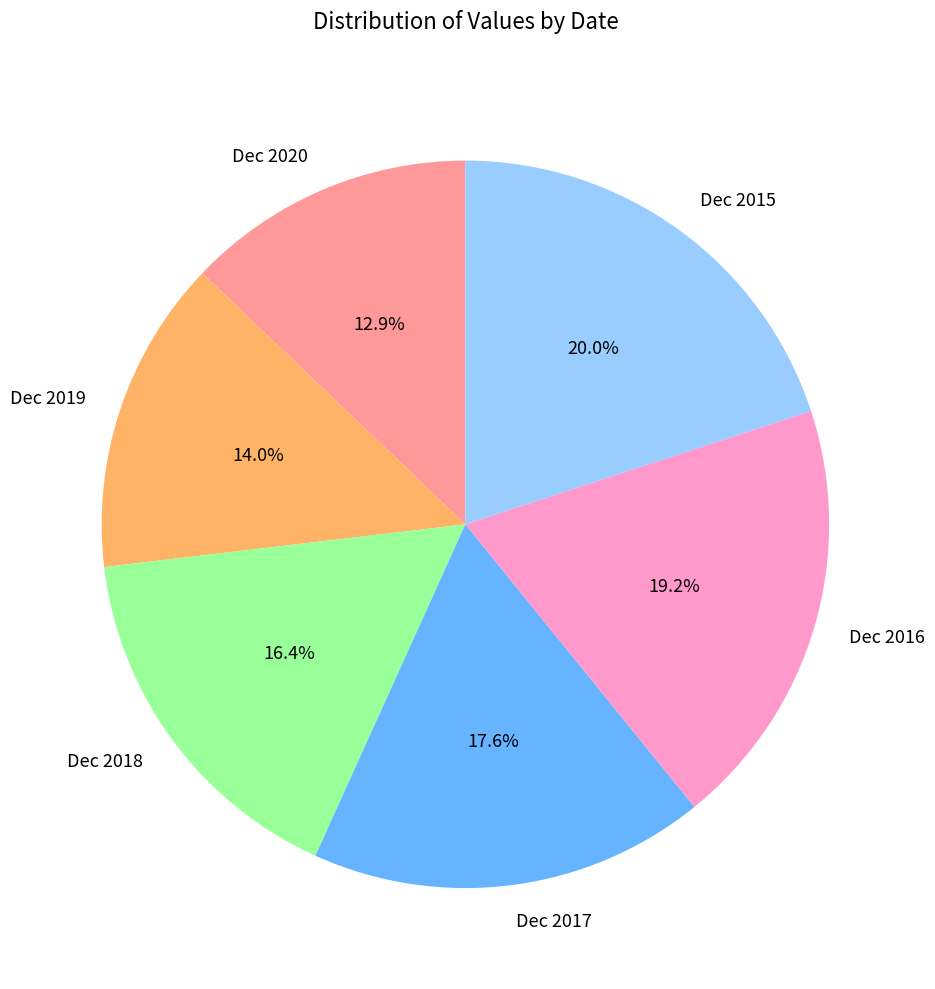

Is there a majority slice in this chart?

No